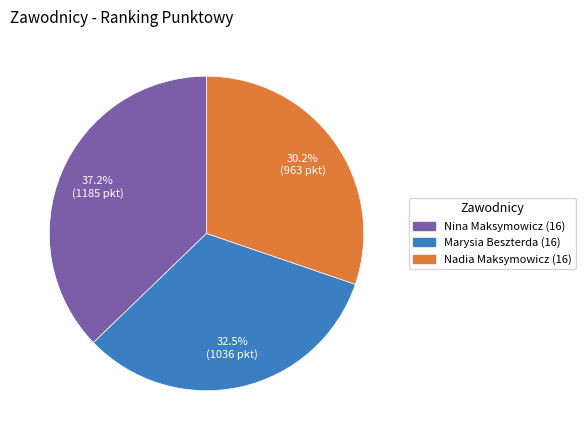

How many slices are in this pie chart?

3